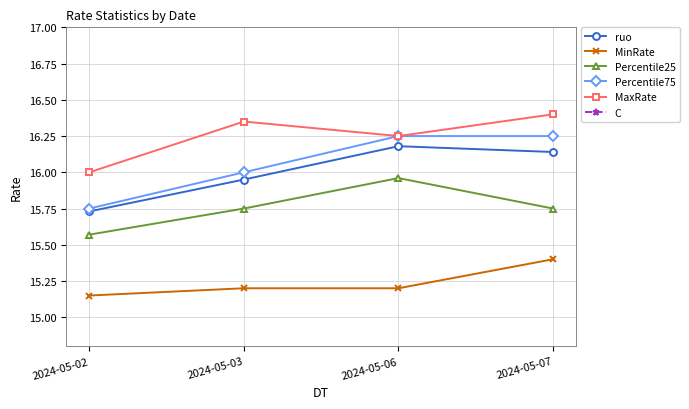

How many lines are shown in the chart?

6